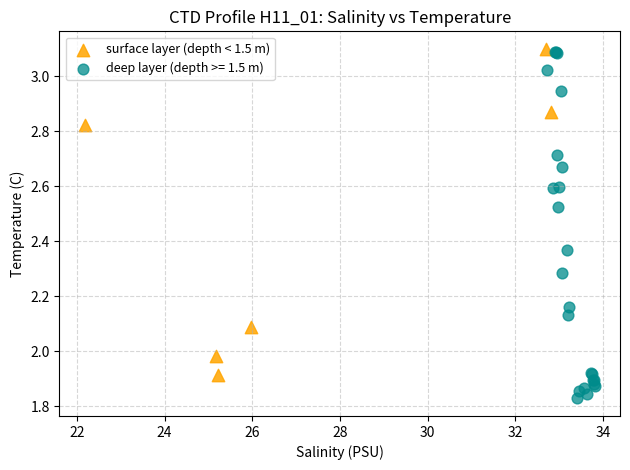

Which series reaches the minimum Y coordinate?

deep layer (depth >= 1.5 m)